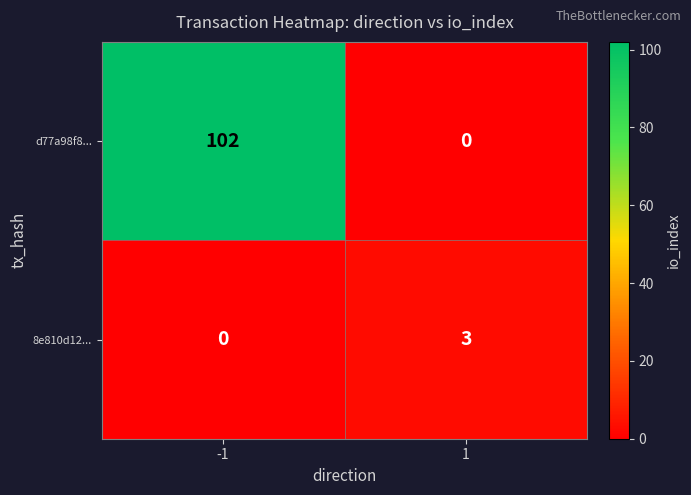

List the series in order of their peak value, lowest first.

8e810d12..., d77a98f8...